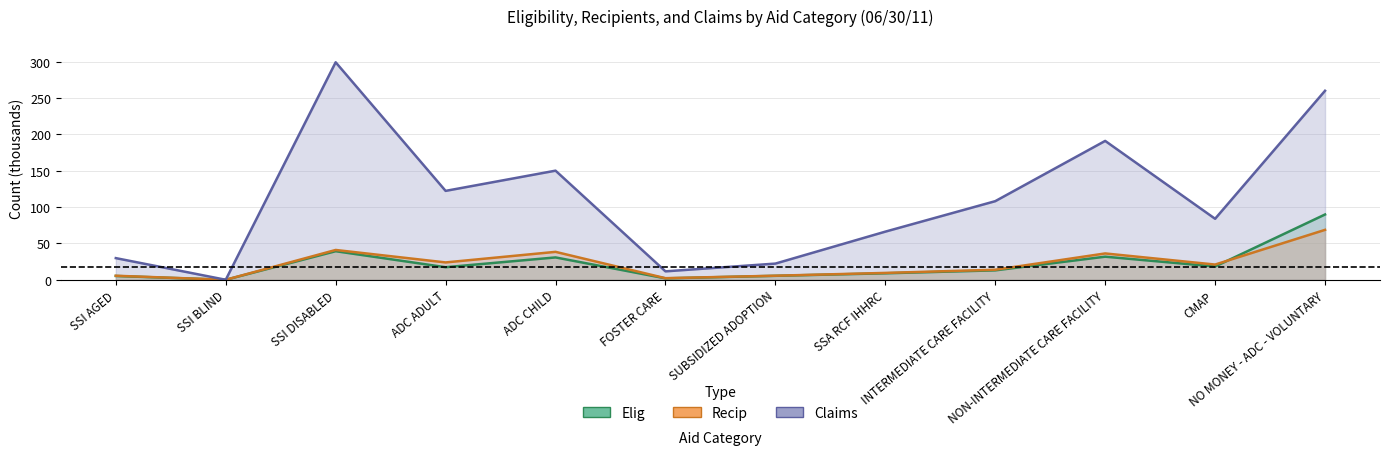

The value of Elig at NON-INTERMEDIATE CARE FACILITY is 31.8. True or false?

True